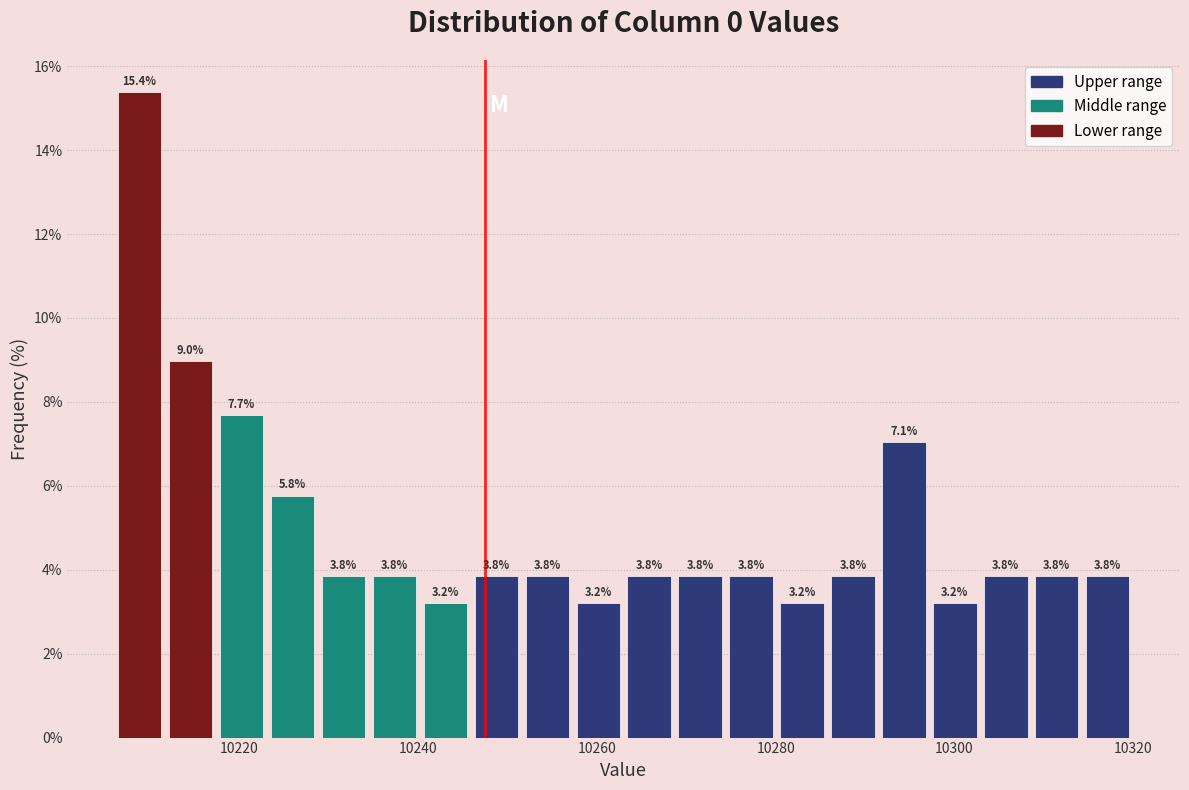

Around what value on the x-axis is the tallest bar? Give the approximate position of its centre, as read against the axis.

10208